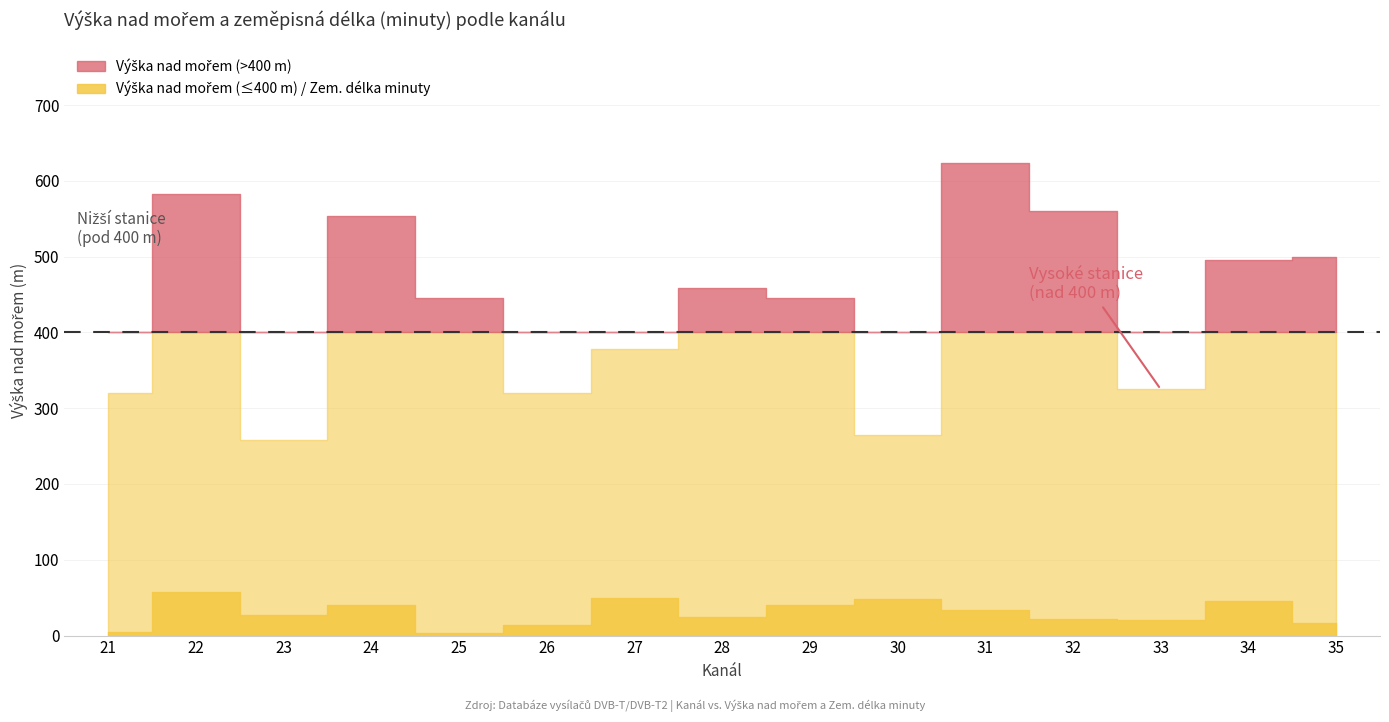

The value of Výška nad mořem at 23 is 258. True or false?

True